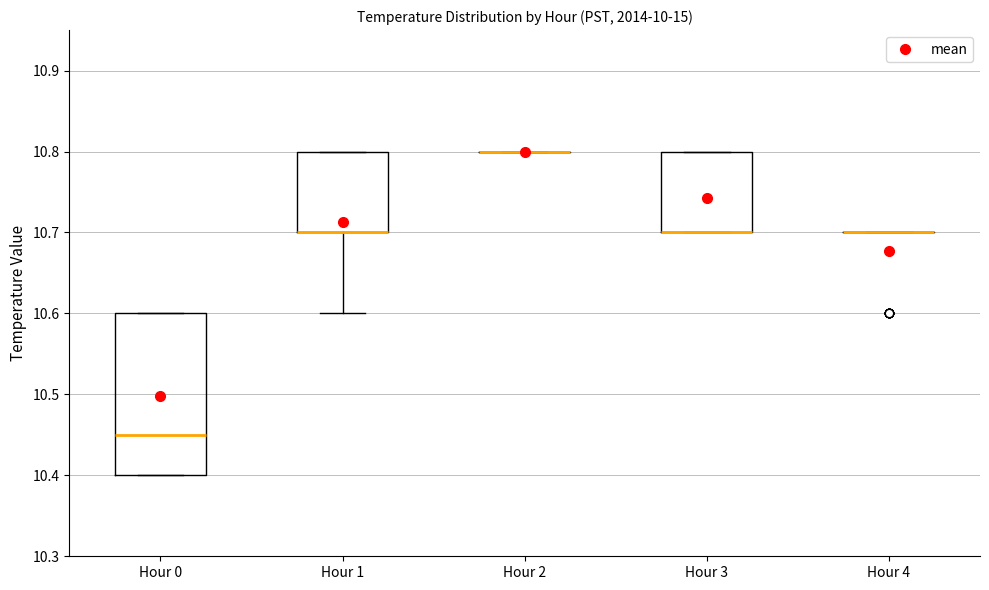

Where is the upper edge of the box for Hour 3 on the y-axis? The values are not printed on the chart, so give them approximately, as read against the axis.

10.80